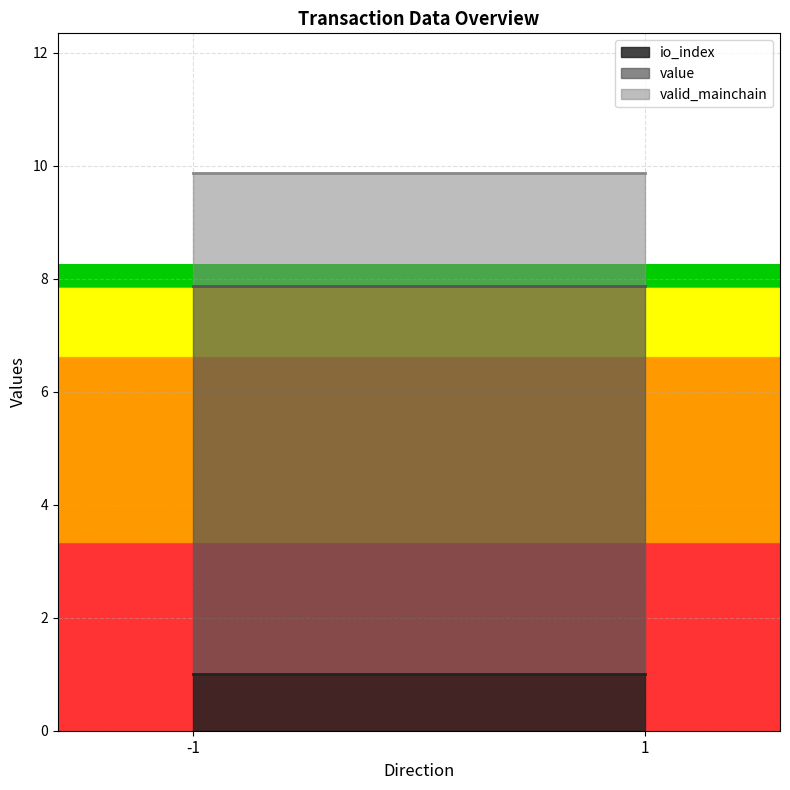

Does the chart display data point markers on the line(s)?

No